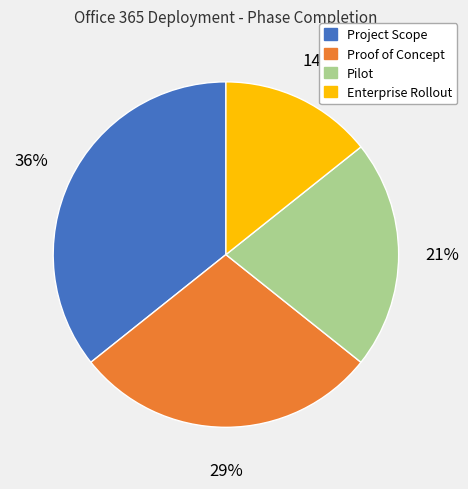

To the nearest percent, what is the average slice percentage?

25%